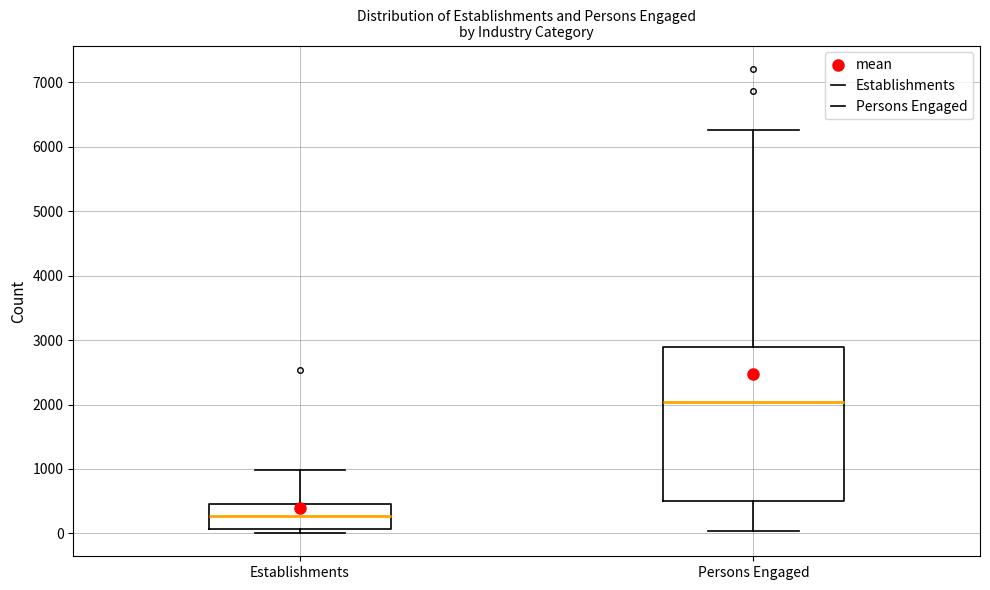

Comparing the boxes themselves (not the whiskers), which one is the tallest?

Persons Engaged